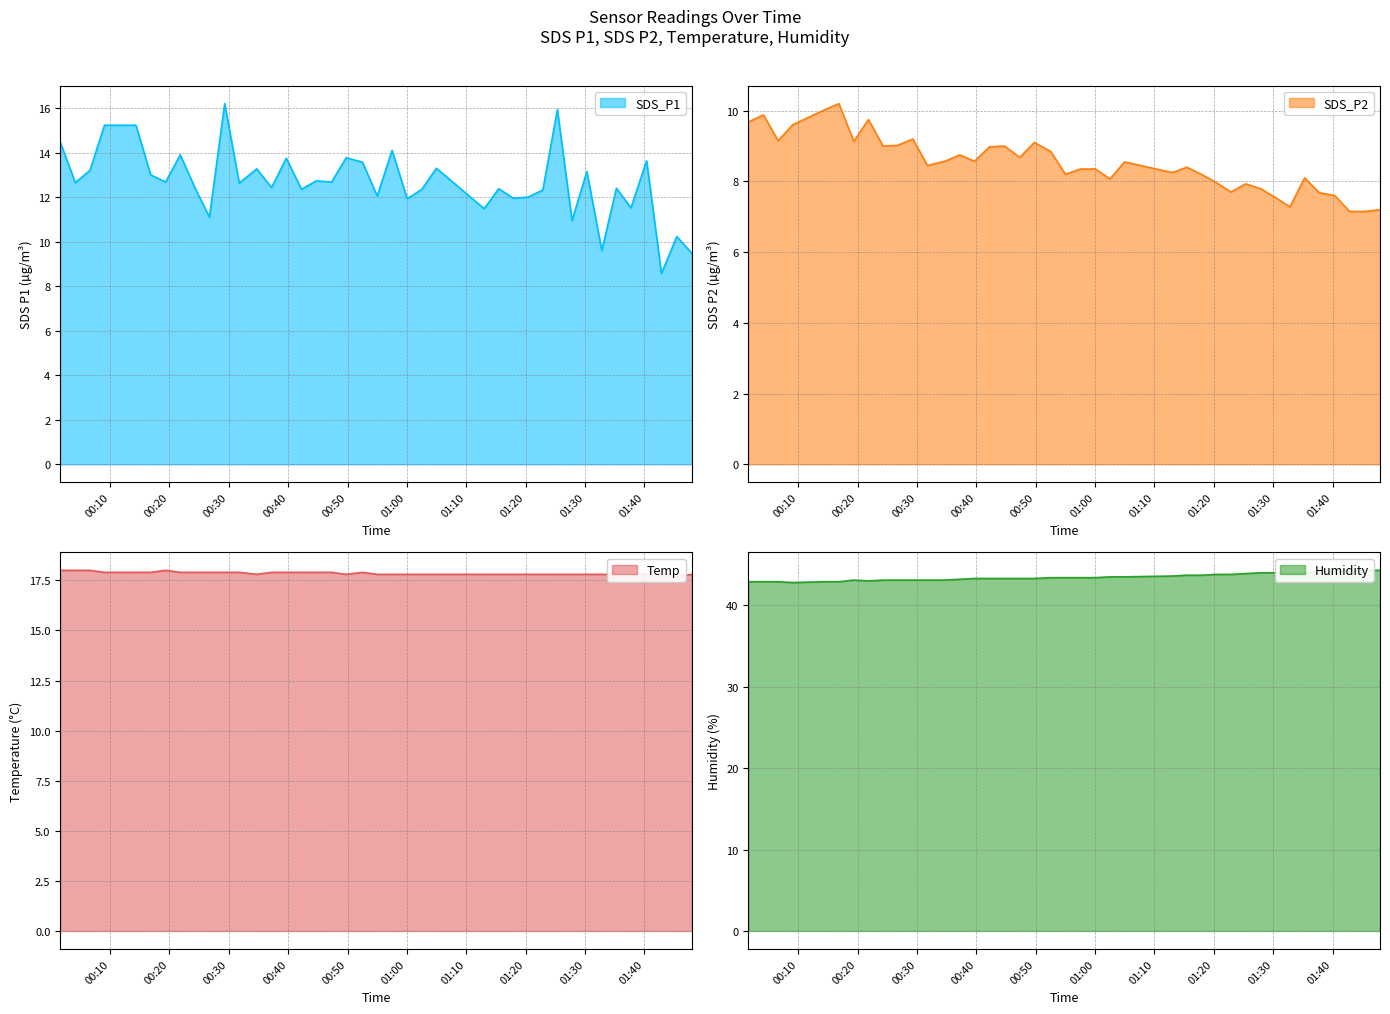

True or false: SDS_P2 and Temp intersect in this chart.

False